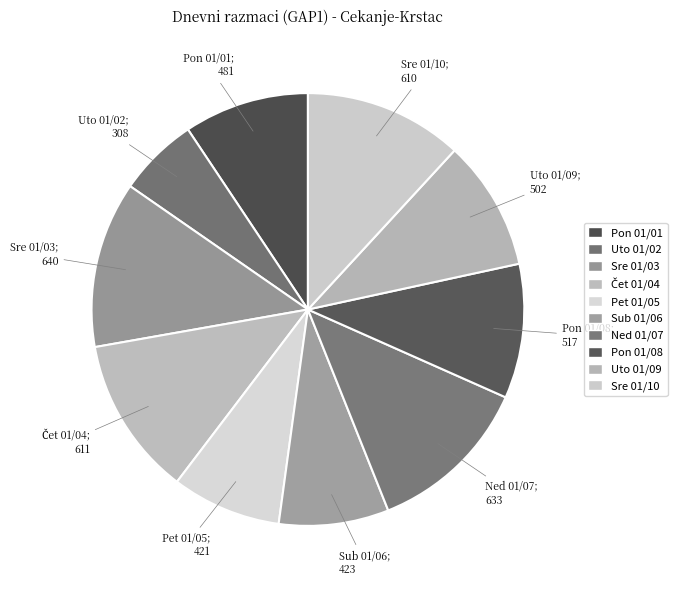

How many slices are in this pie chart?

10